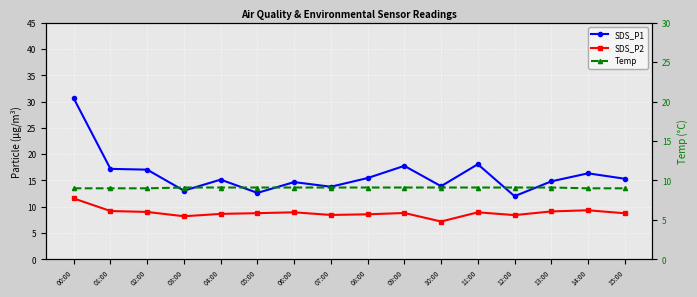

What is the sum of the Temp values at 15:00 and 12:00?

18.1